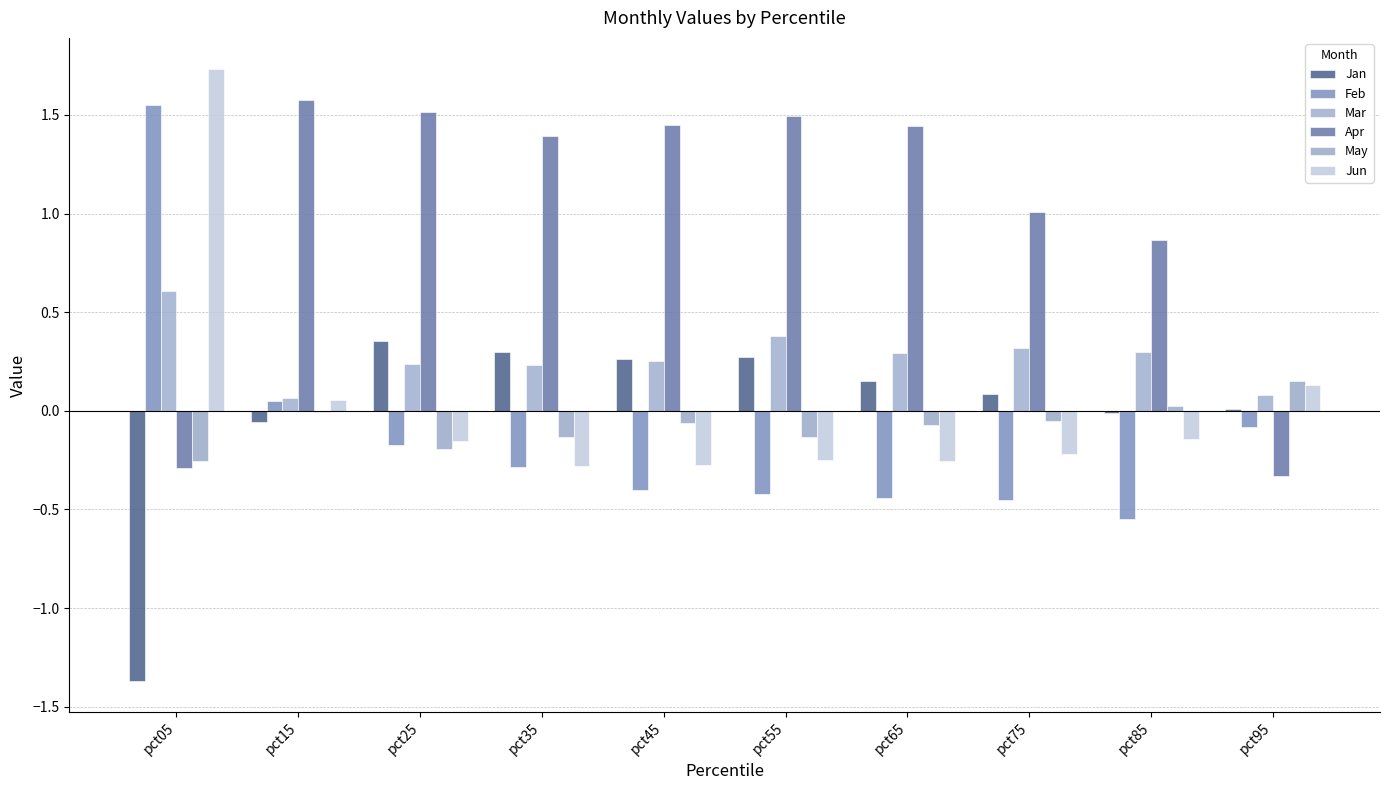

How many values in Apr are above zero?

8